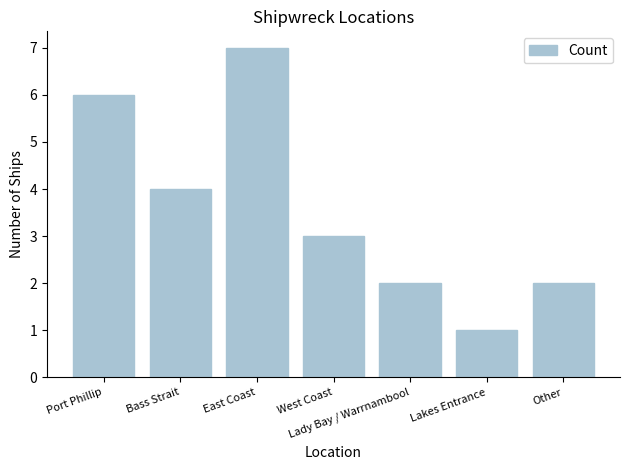

Which has a higher value, Lady Bay / Warrnambool or Lakes Entrance?

Lady Bay / Warrnambool